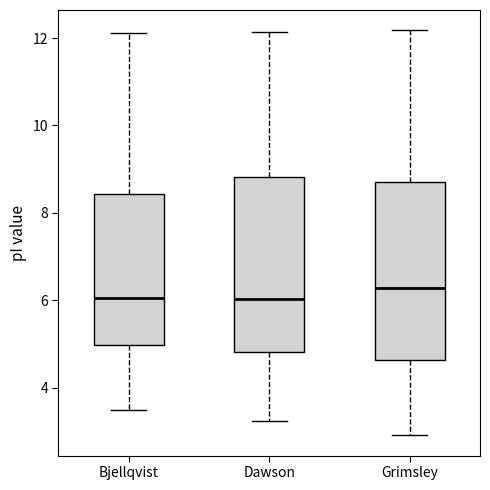

Where does the lower whisker of the box for Bjellqvist end on the y-axis? The values are not printed on the chart, so give them approximately, as read against the axis.

3.4